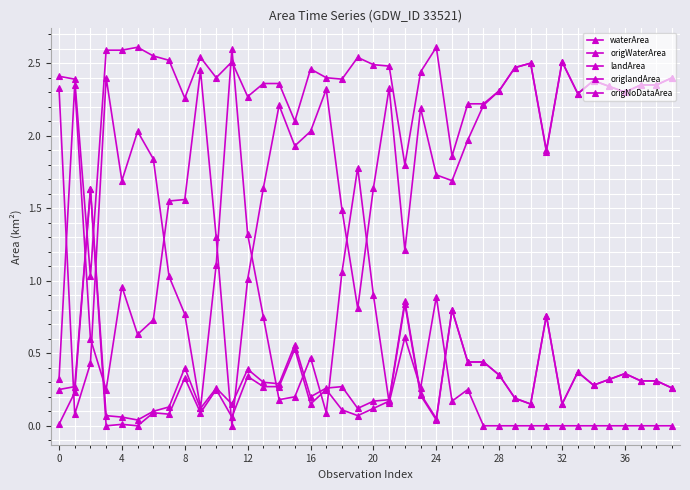

How many series are shown in this chart?

5